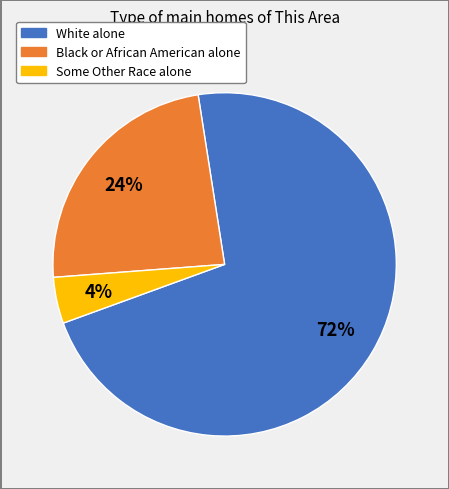

To the nearest percent, what portion does White alone represent?

72%